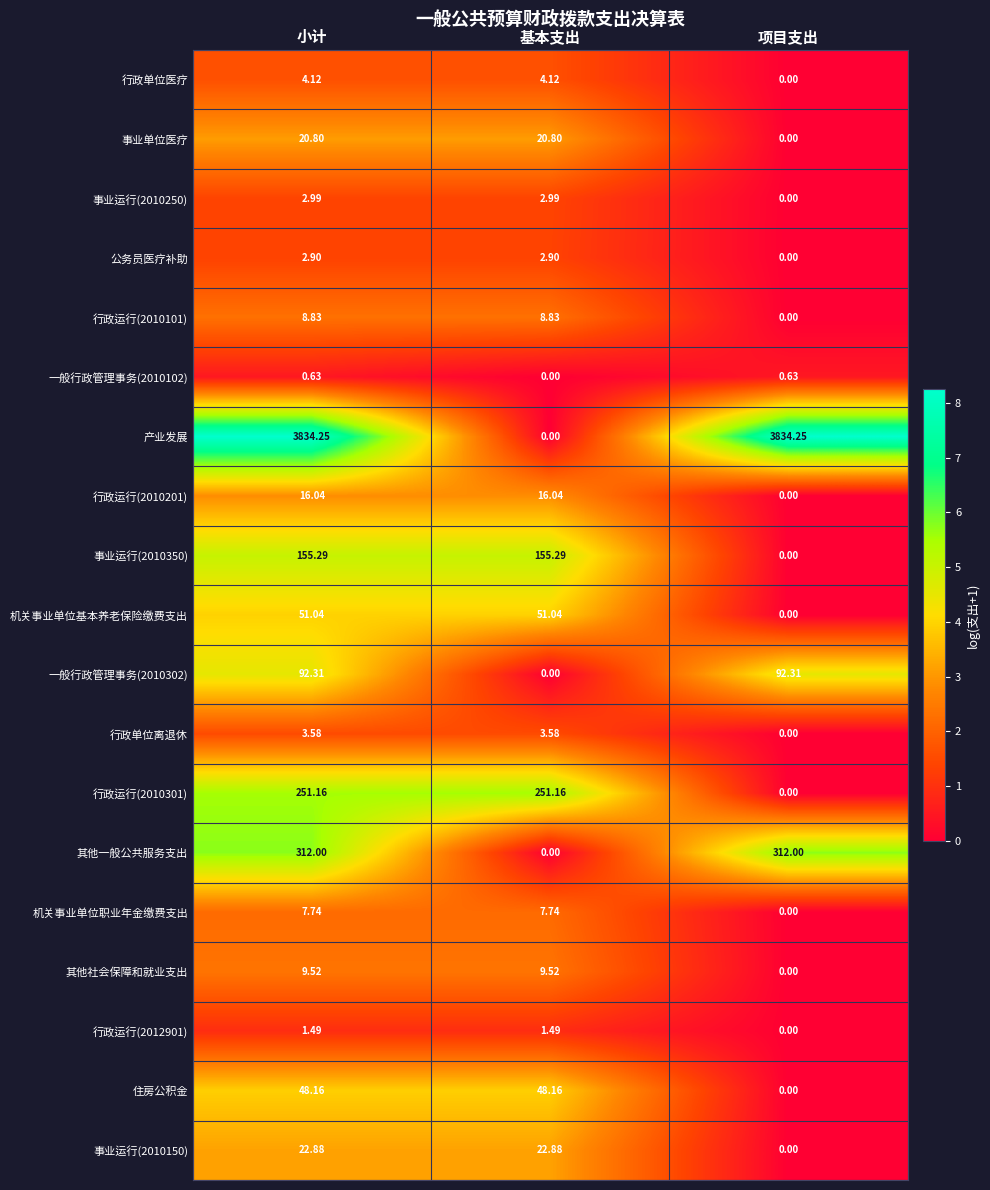

At which category is the sum across all series the highest?

小计